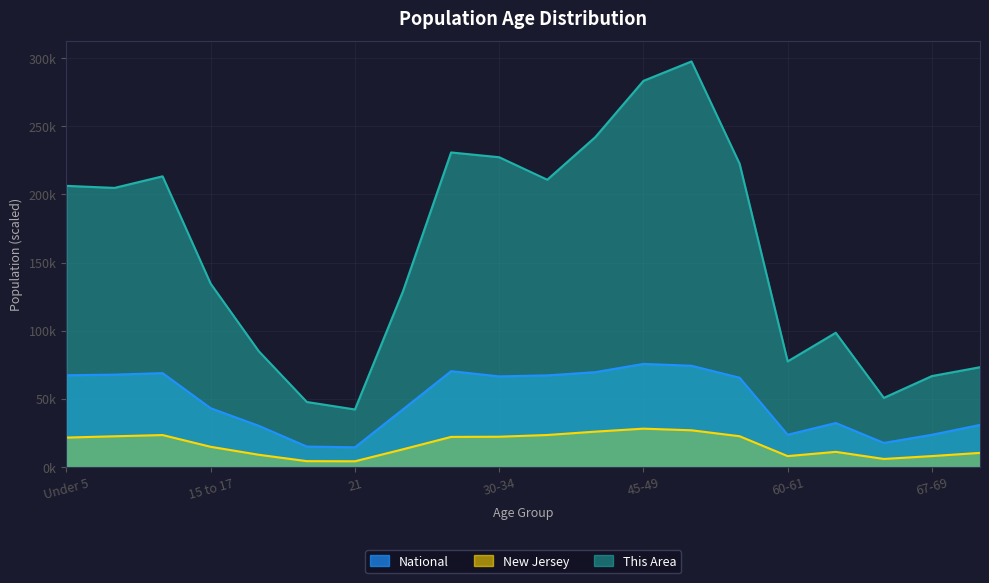

What is the spread (max minus min) of values at 5 to 9?

182.2